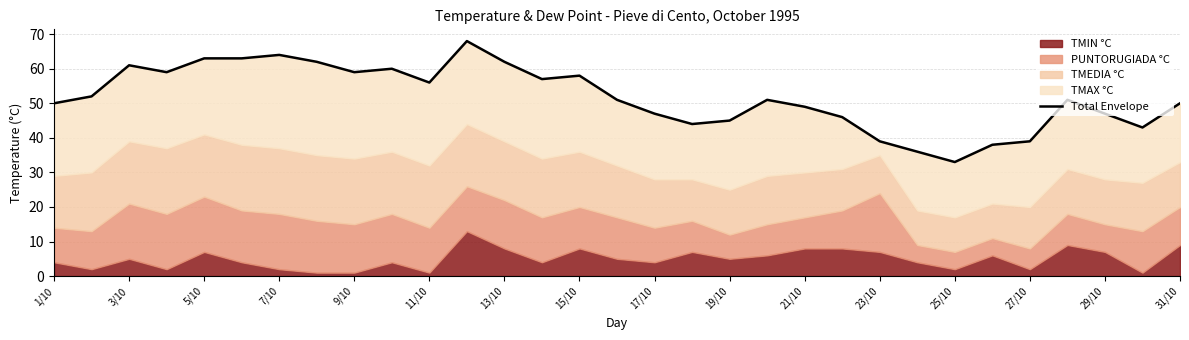

Reading left to right, extract all data points from this chart.

50	52	61	59	63	63	64	62	59	60	56	68	62	57	58	51	47	44	45	51	49	46	39	36	33	38	39	51	47	43	50